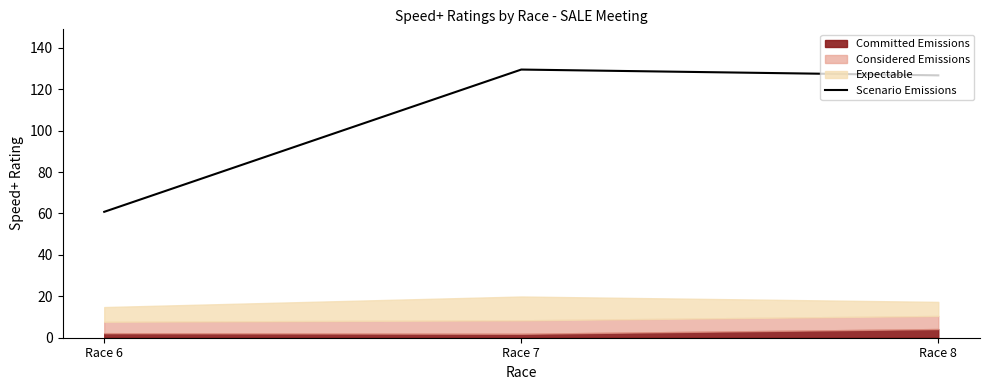

Between Race 8 and Race 6, which is larger?

Race 8